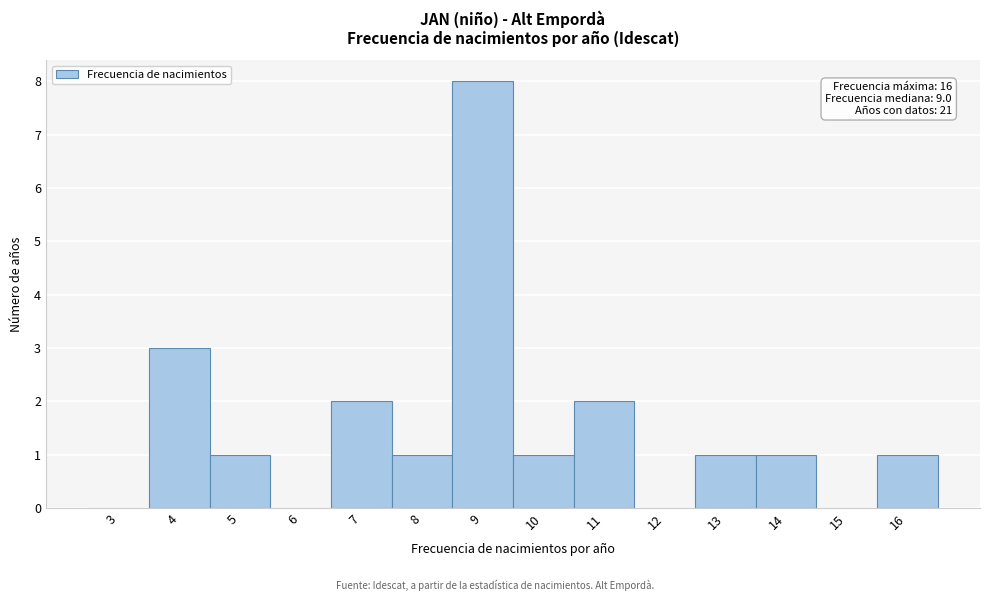

Reading left to right, what are all the values shown in this chart?

3=0	4=3	5=1	6=0	7=2	8=1	9=8	10=1	11=2	12=0	13=1	14=1	15=0	16=1